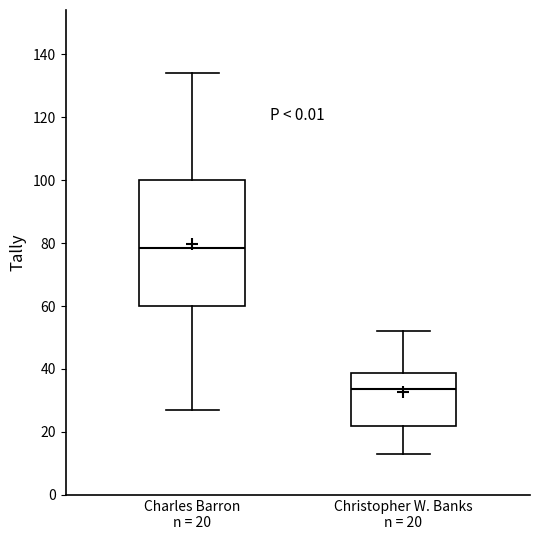

Where is the upper edge of the box for Christopher W. Banks n = 20 on the y-axis? The values are not printed on the chart, so give them approximately, as read against the axis.

38